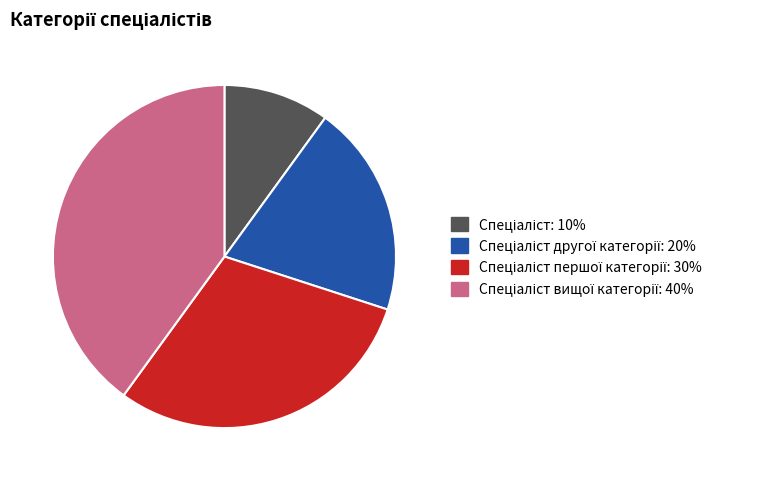

Is there any slice that represents more than half of the pie?

No